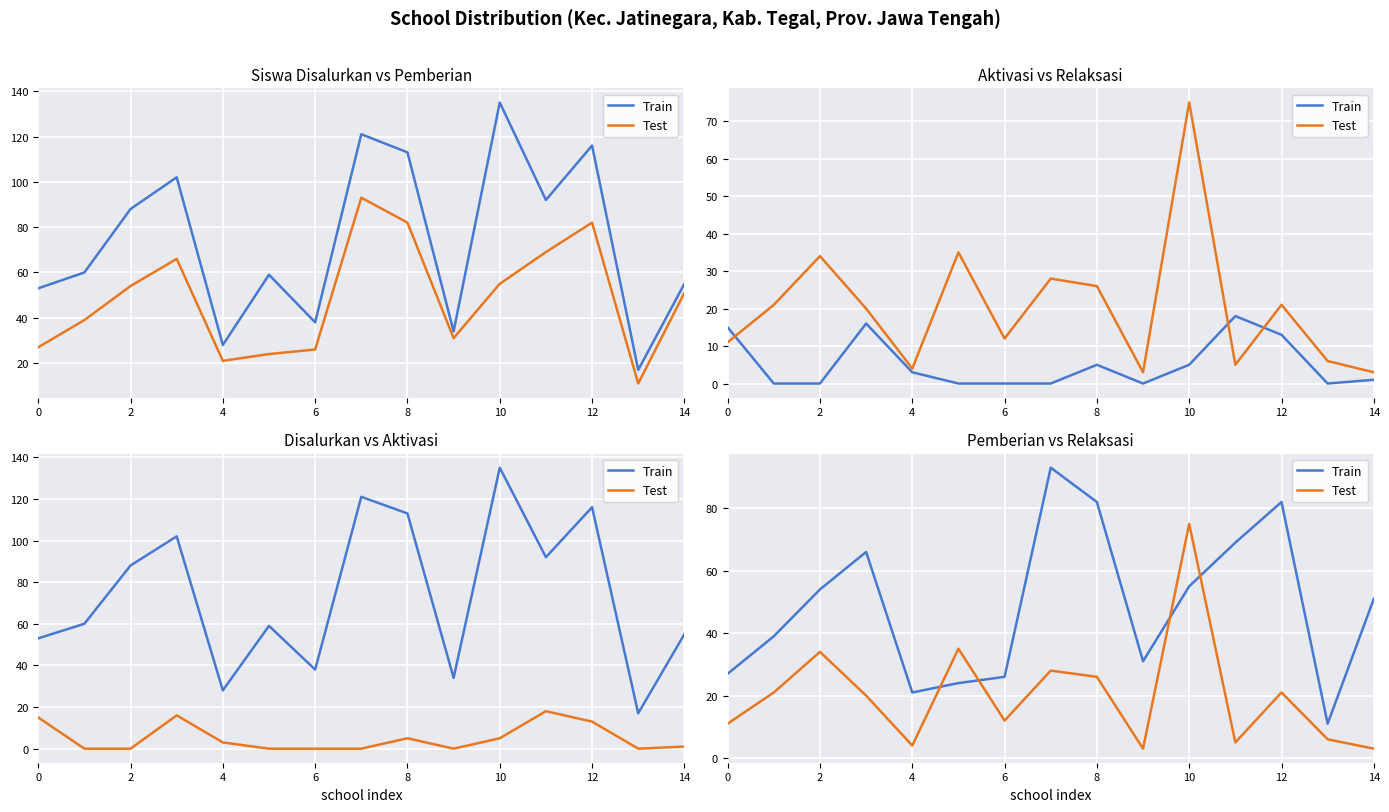

How many times do Train and Test cross each other?

4